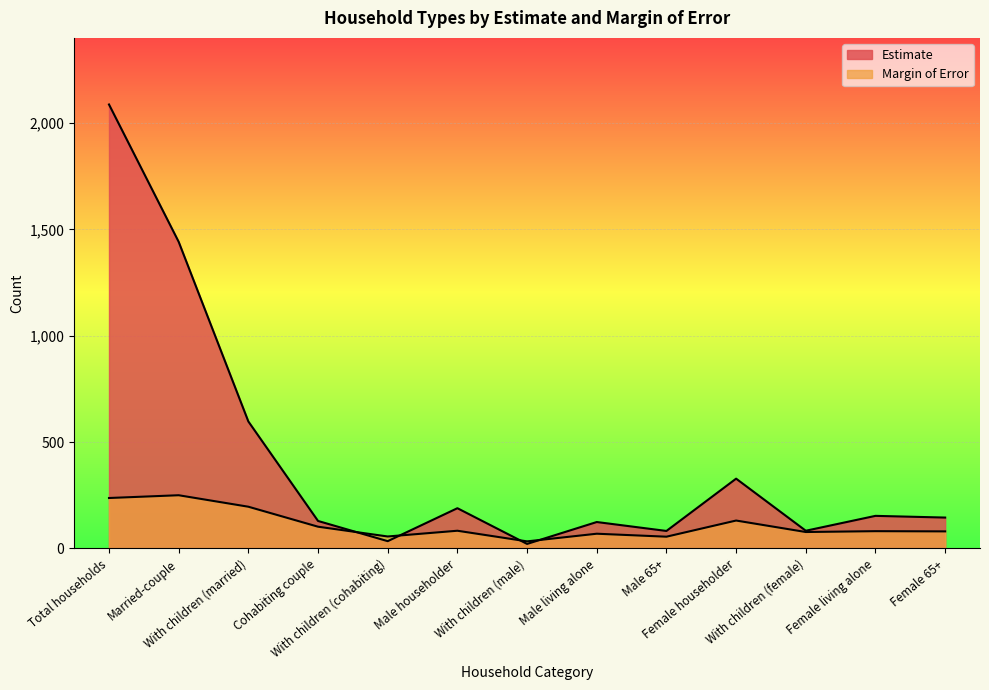

Where is the first local minimum for Margin of Error?

With children (cohabiting)